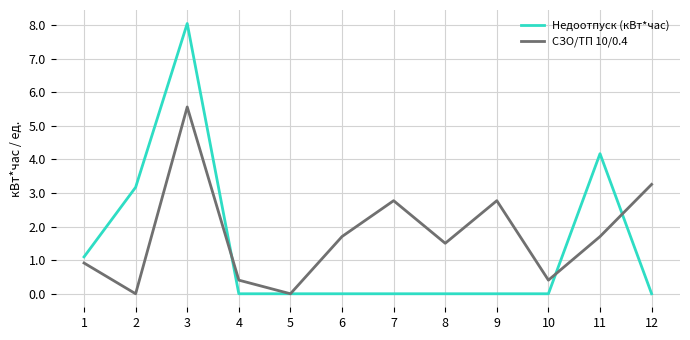

At which category is the sum across all series the highest?

3